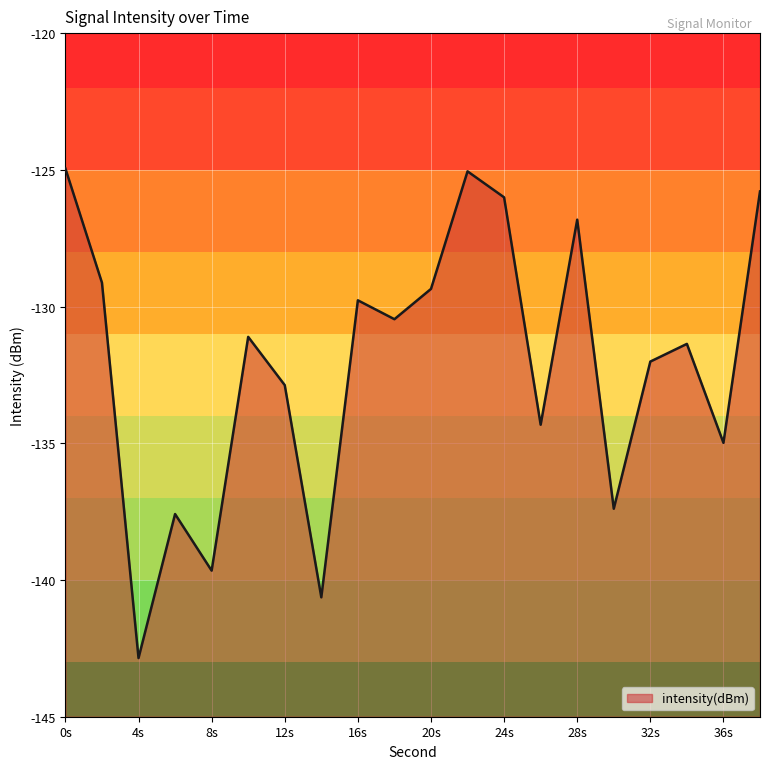

Which label corresponds to the smallest value in the chart?

4s